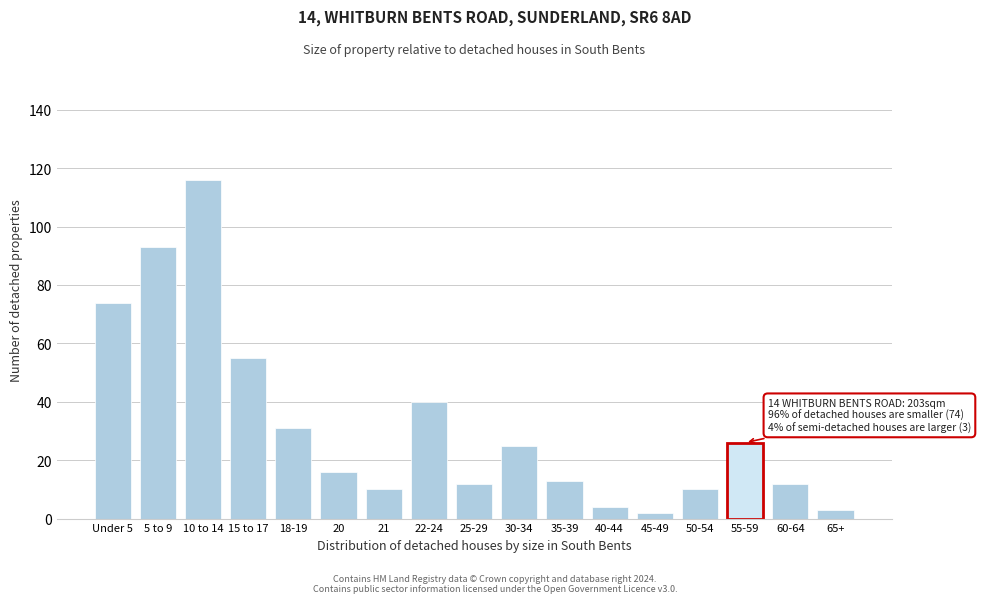

Reading left to right, extract all data points from this chart.

Under 5=74	5 to 9=93	10 to 14=116	15 to 17=55	18-19=31	20=16	21=10	22-24=40	25-29=12	30-34=25	35-39=13	40-44=4	45-49=2	50-54=10	55-59=26	60-64=12	65+=3